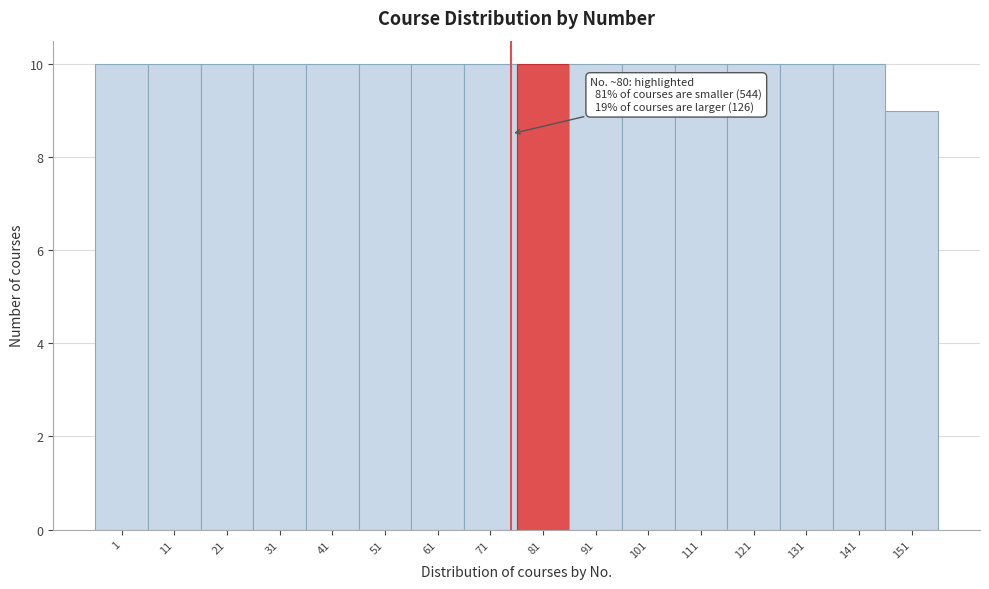

Reading left to right, what are all the values shown in this chart?

10	10	10	10	10	10	10	10	10	10	10	10	10	10	10	9